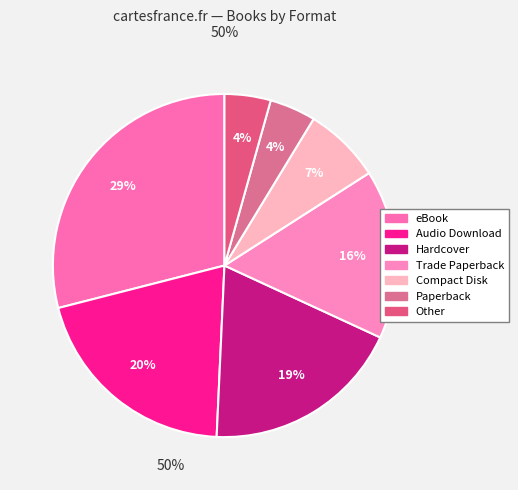

The Hardcover slice represents 19% of the pie. True or false?

True